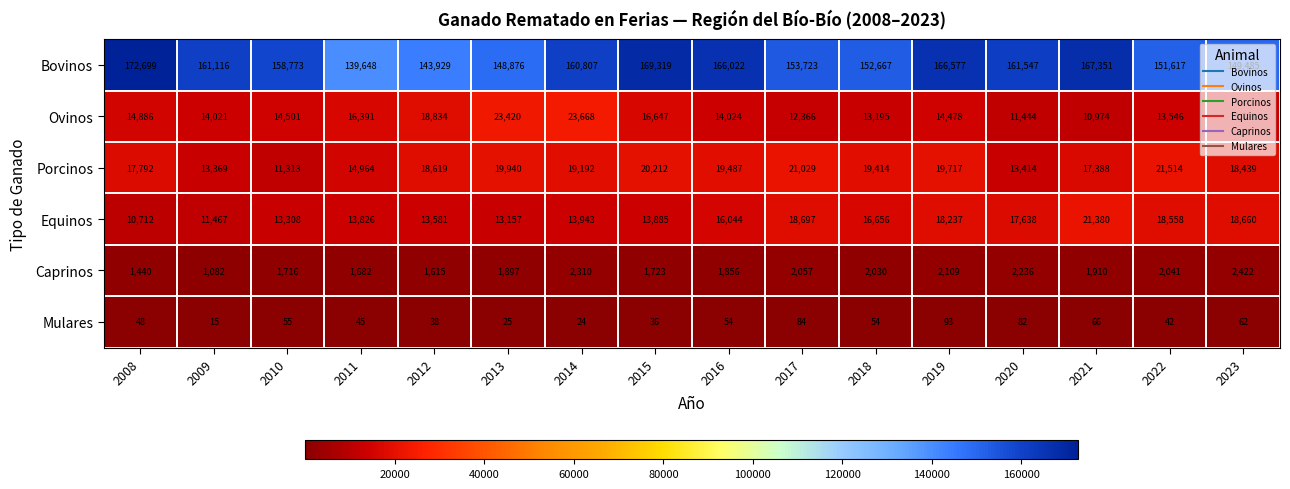

The value of Mulares at 2019 is 57. True or false?

False